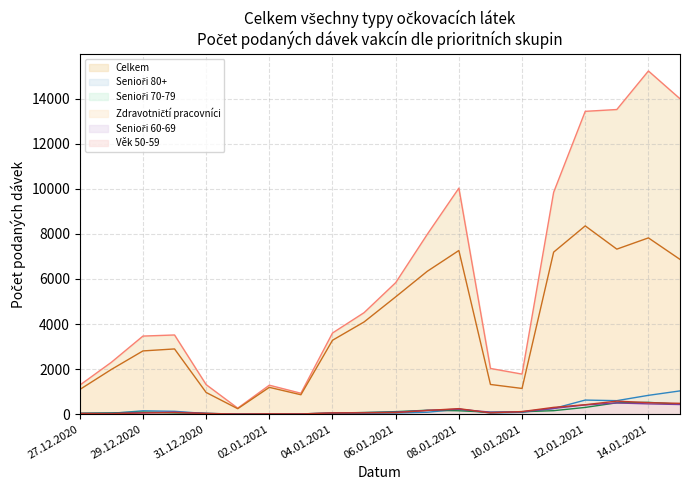

Between 10.01.2021 and 15.01.2021, which series saw the biggest shift?

Celkem